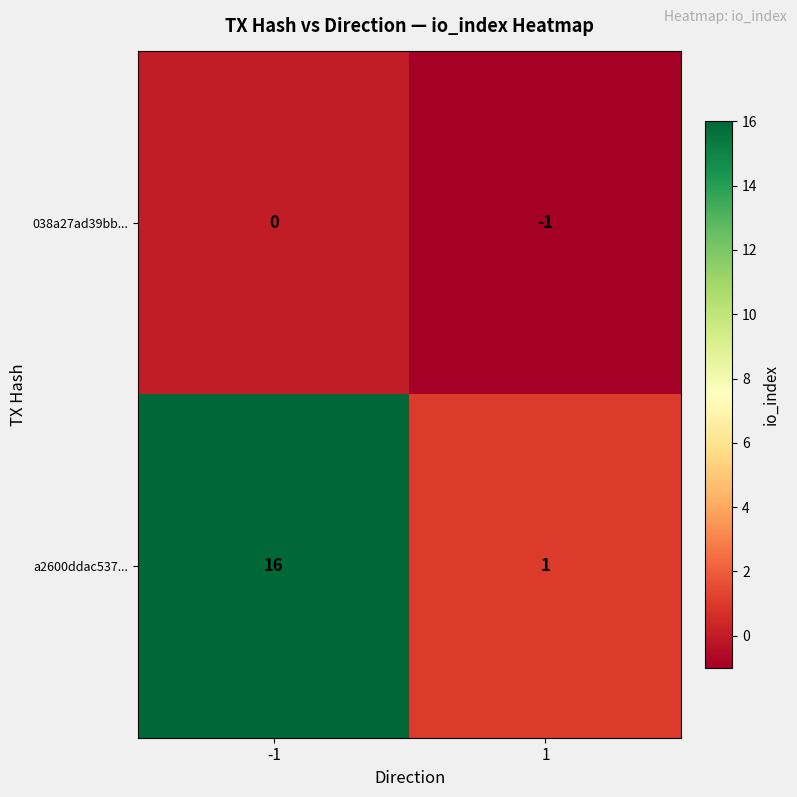

Which category has the highest value across all series?

-1